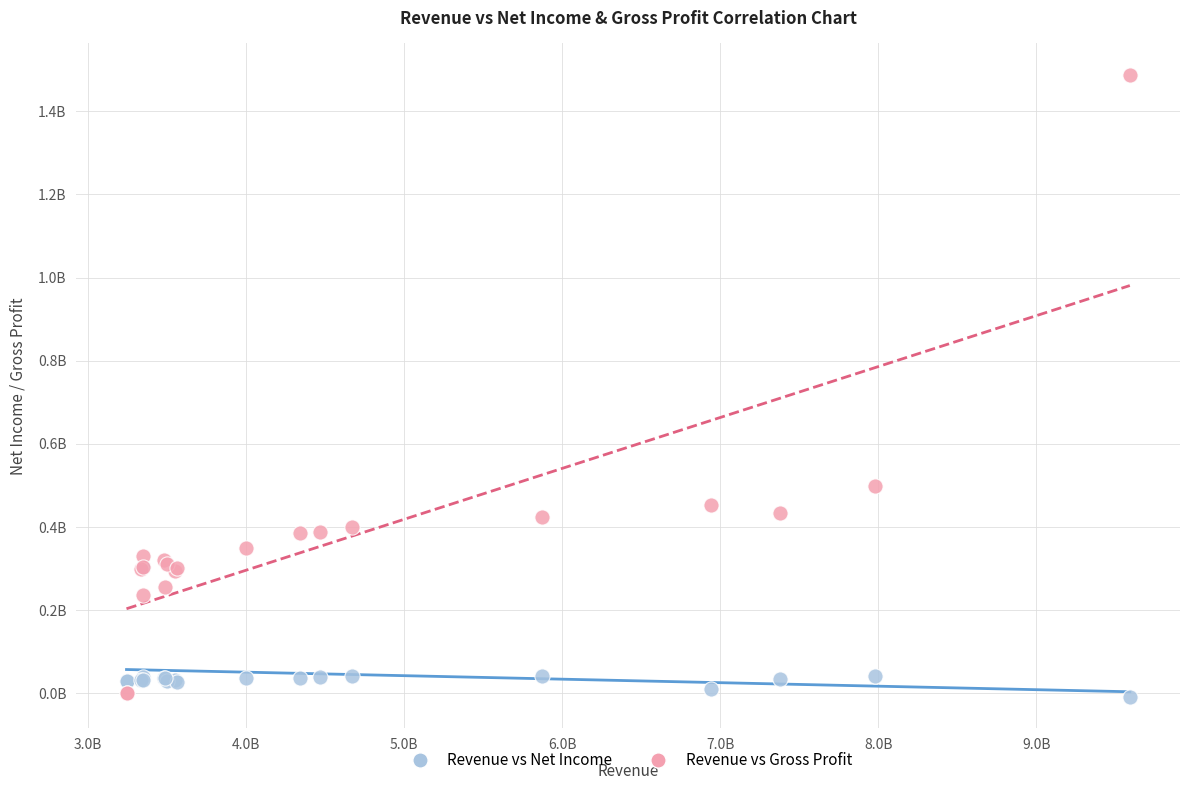

What are all the series names shown in the legend?

Revenue vs Net Income, Revenue vs Gross Profit